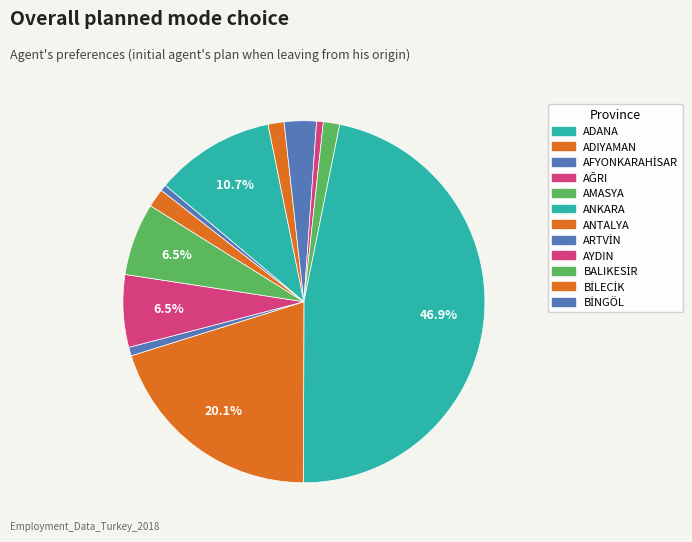

Is there a majority slice in this chart?

No